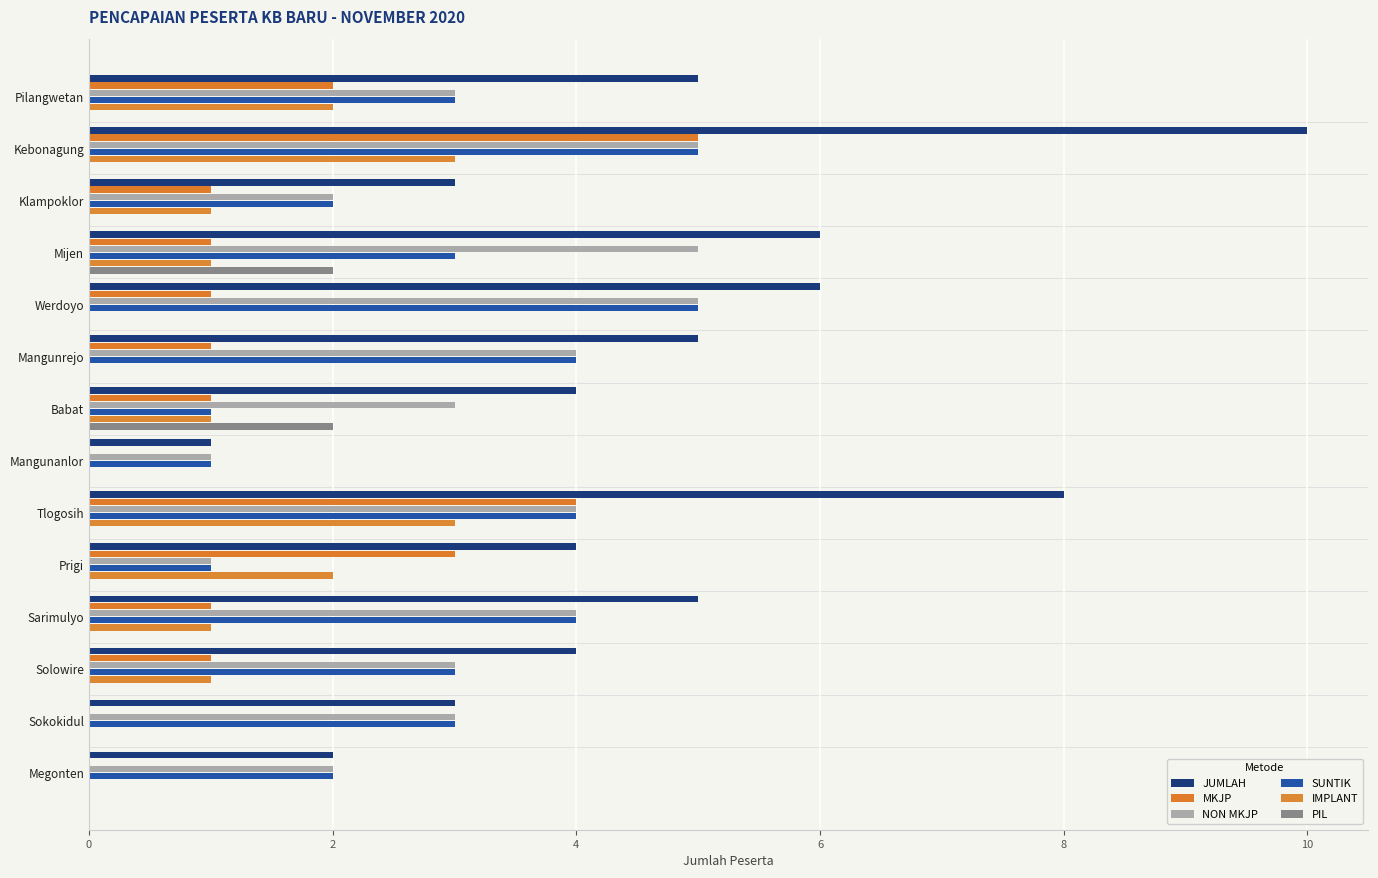

What are all the series names shown in the legend?

JUMLAH, MKJP, NON MKJP, SUNTIK, IMPLANT, PIL